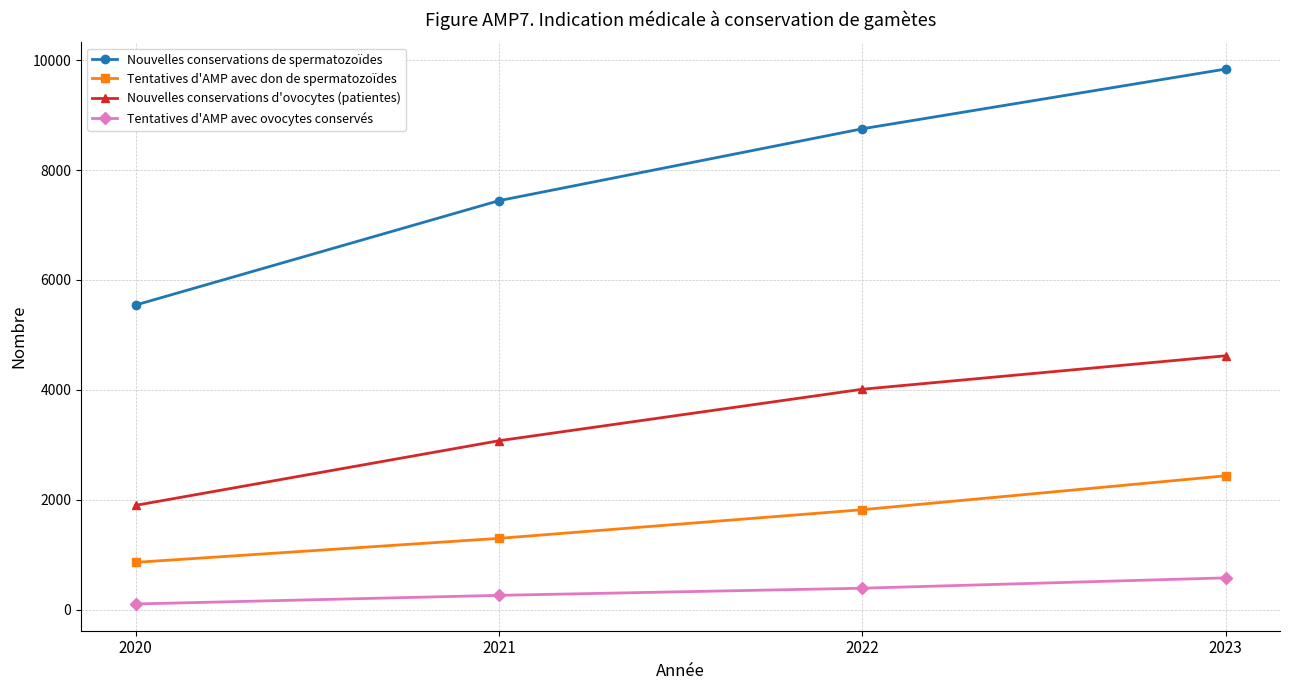

How many categories are shown in the chart?

4